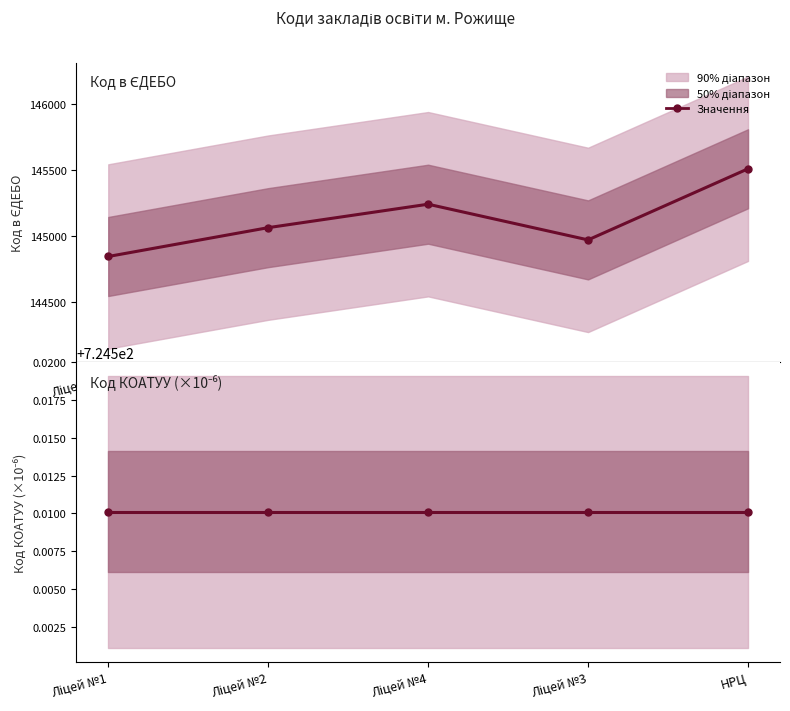

How many values are below 145061?

2